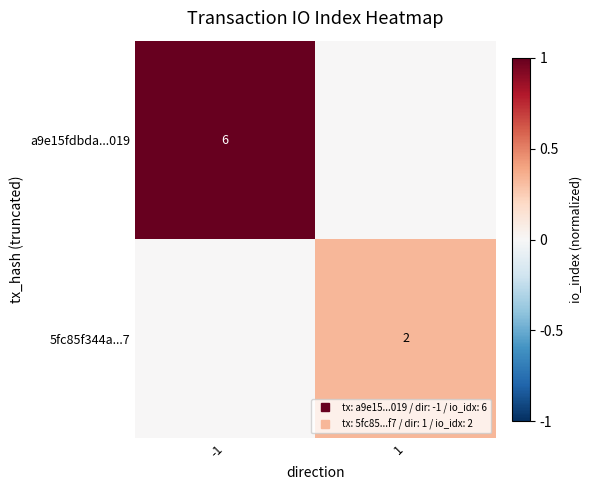

Which category has the lowest value across all series?

1